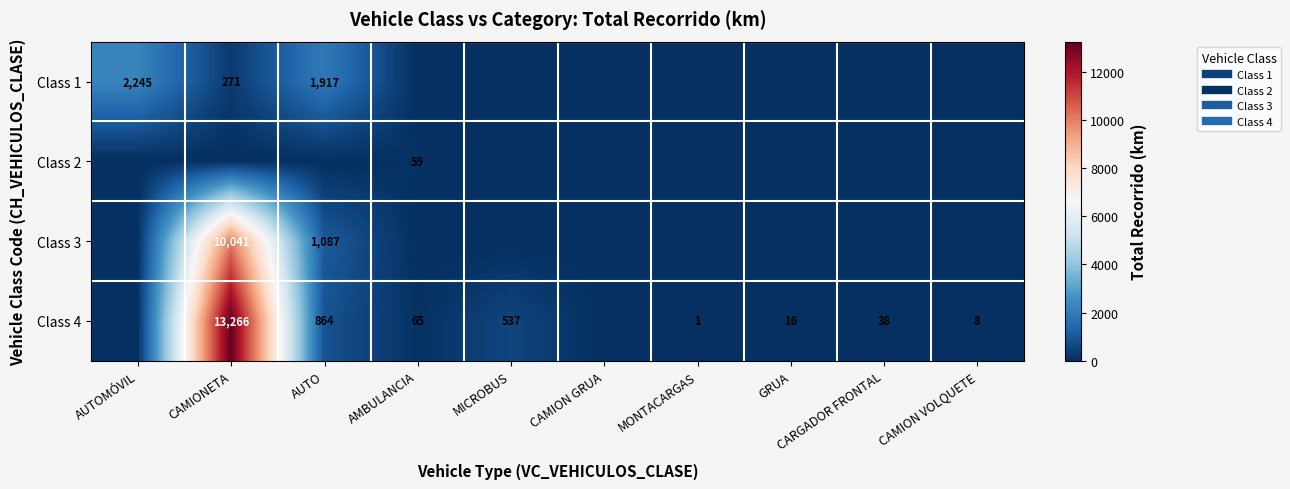

How many values in Class 2 are above zero?

1